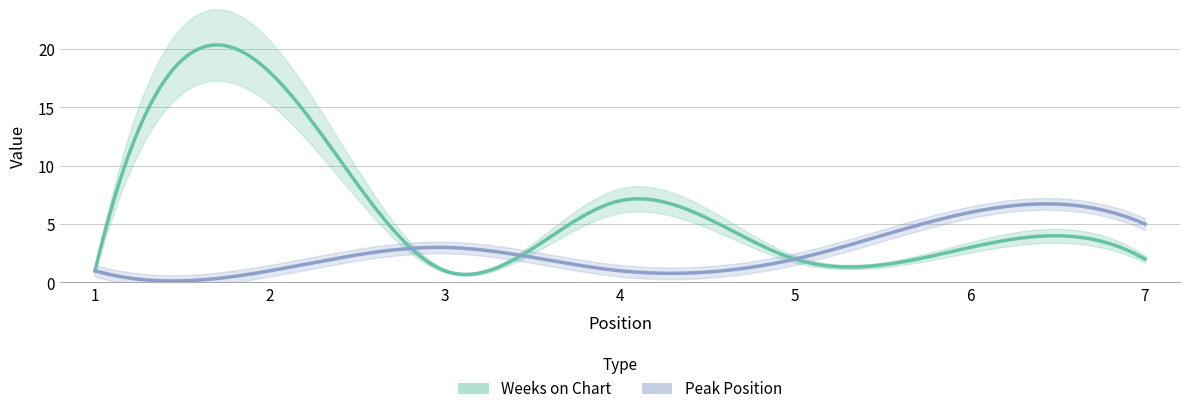

Which series has the widest spread of values?

Weeks on Chart